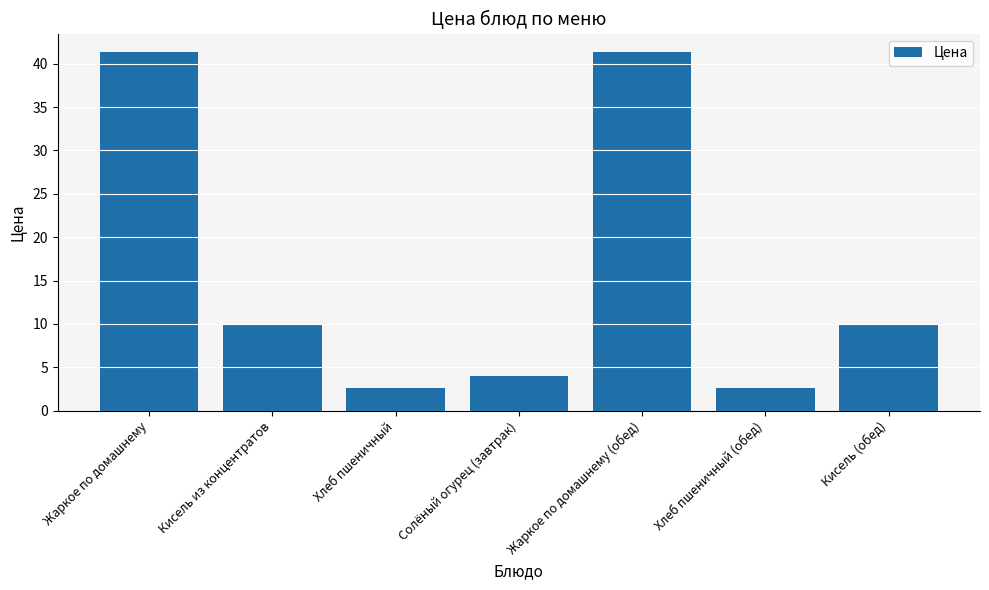

Is it true that the value at Кисель из концентратов is 15.1?

False